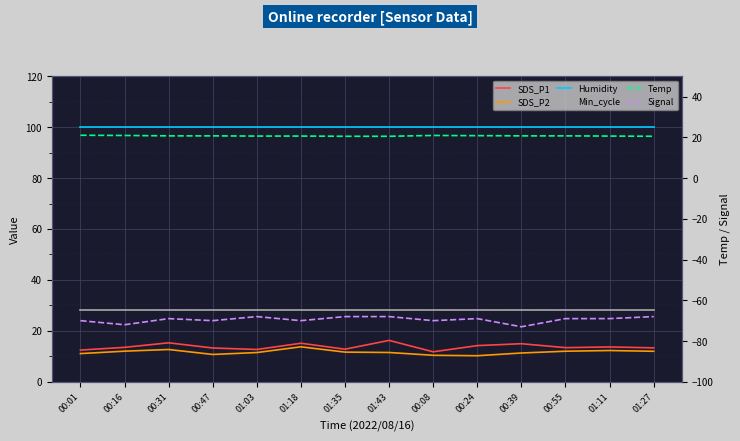

True or false: Humidity and Signal intersect in this chart.

False